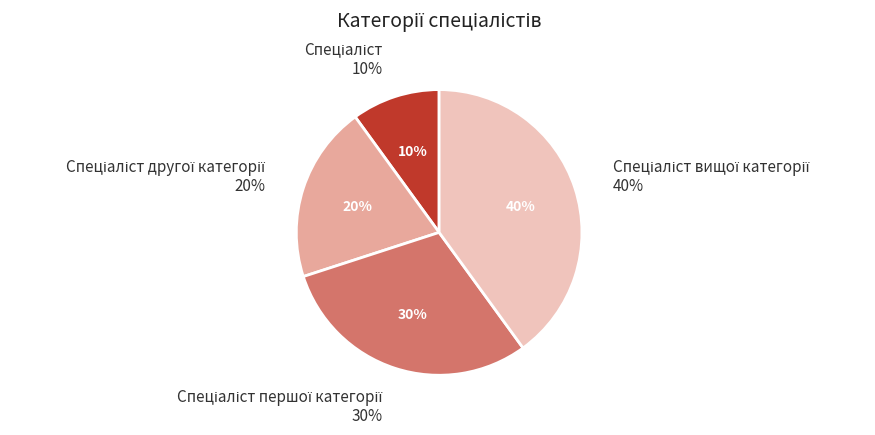

Is there a majority slice in this chart?

No